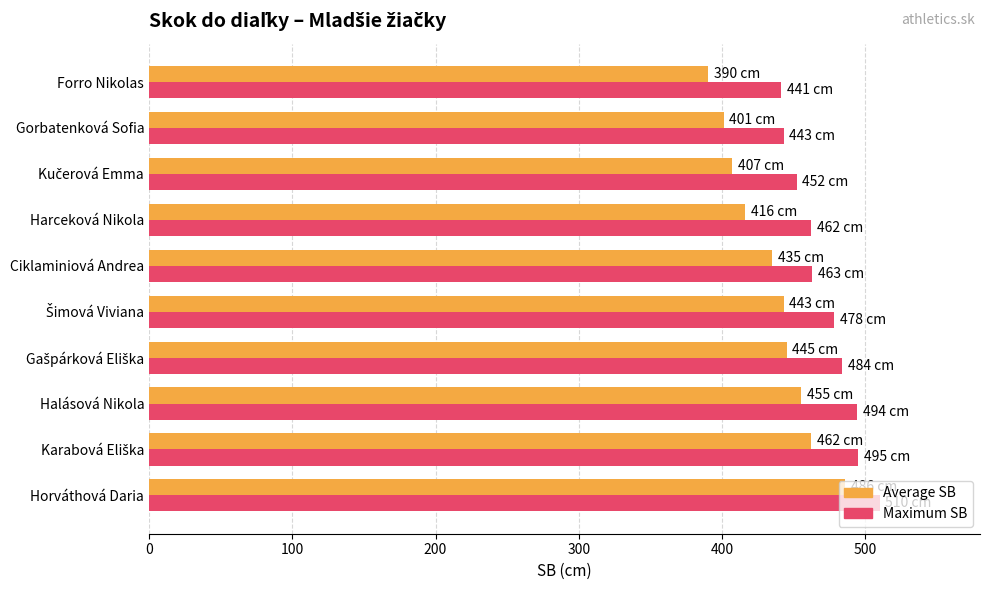

The value of Maximum SB at Gorbatenková Sofia is 289. True or false?

False